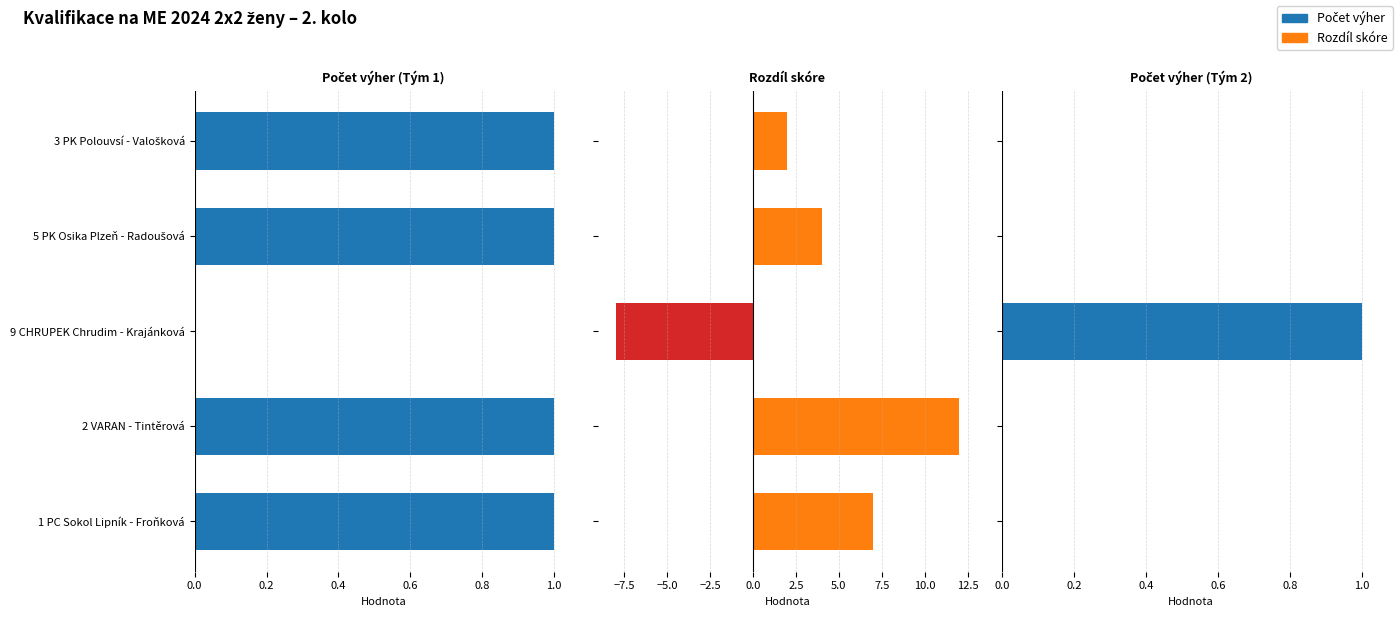

At how many categories does at least one series exceed 0?

5